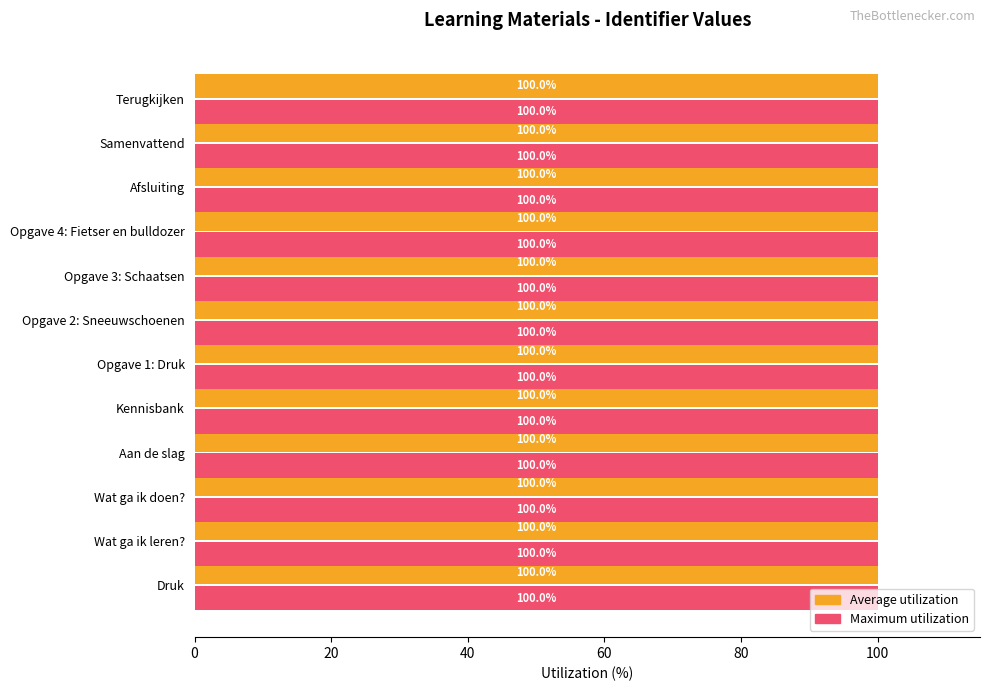

True or false: Average utilization has a value of 168.7 at Afsluiting.

False